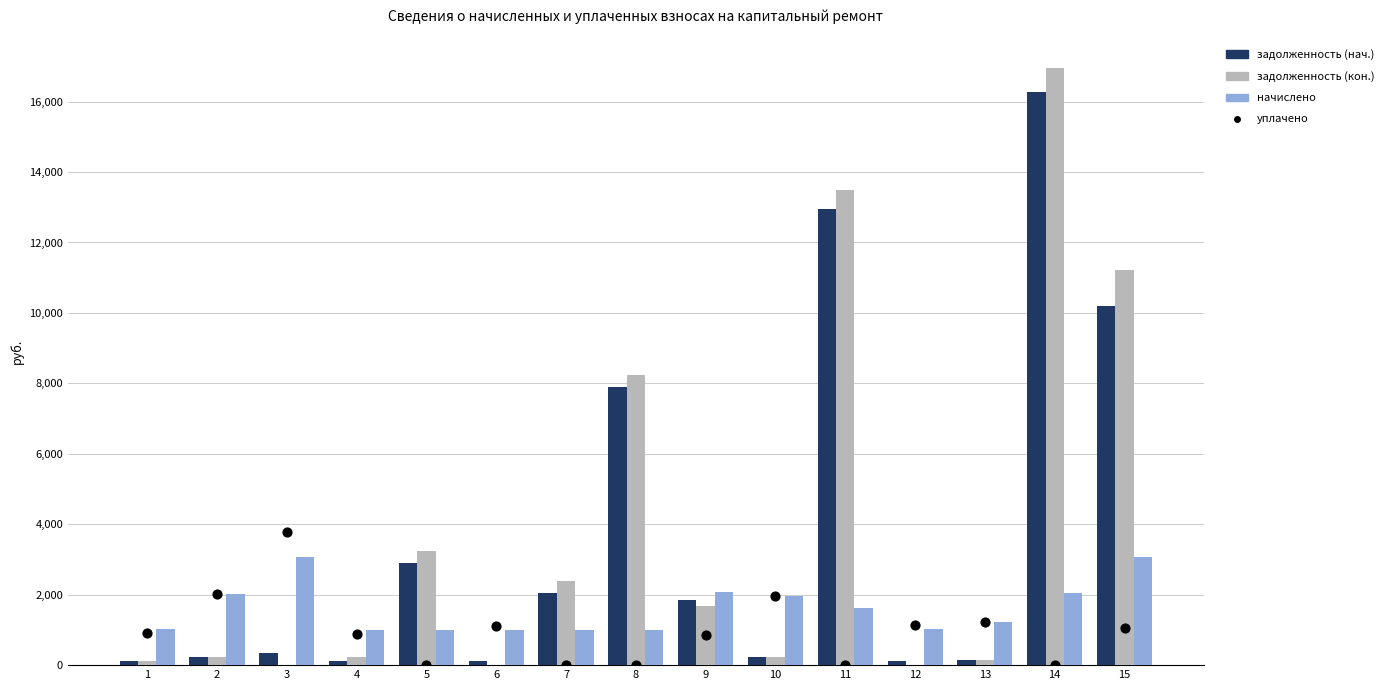

Which series has the largest total across all categories?

задолженность (кон.)